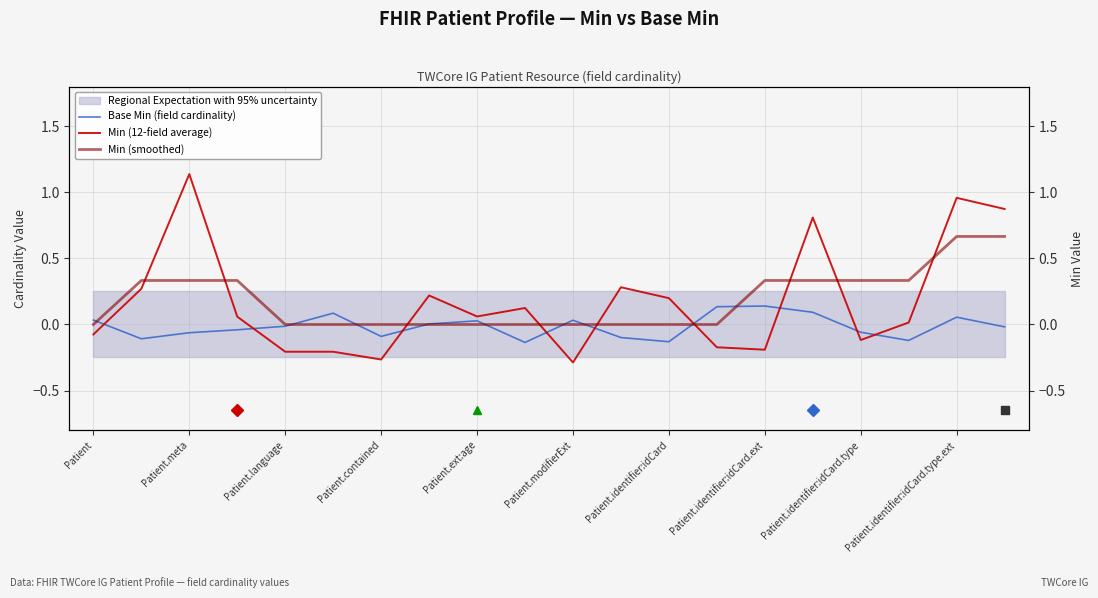

Where does the Base Min (field cardinality) series first go above 0?

Patient